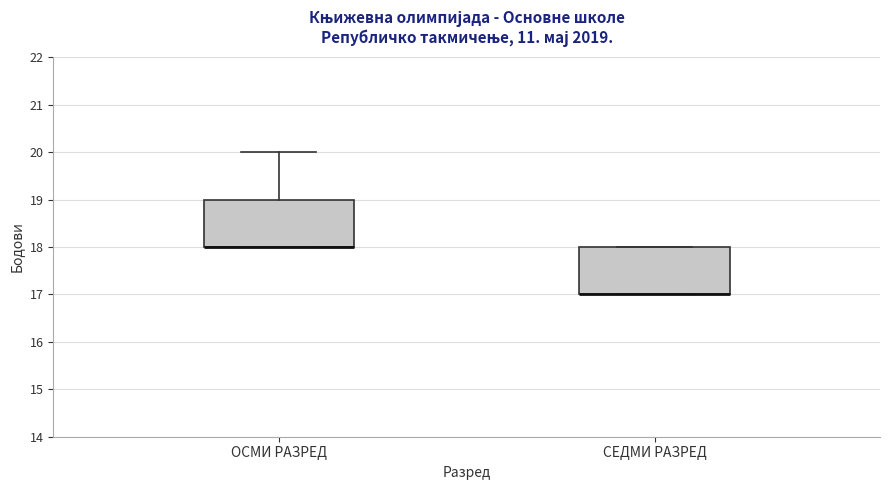

Reading left to right, transcribe this box plot: for each box, give where its median line is, the range the box spans, and where its two whiskers end, as read against the y-axis. The values are not printed on the chart, so give them approximately, as read against the axis.

ОСМИ РАЗРЕД: median 18 (drawn on the box's lower edge), box 18 to 19, whiskers 18 to 20
СЕДМИ РАЗРЕД: median 17 (drawn on the box's lower edge), box 17 to 18, whiskers 17 to 18